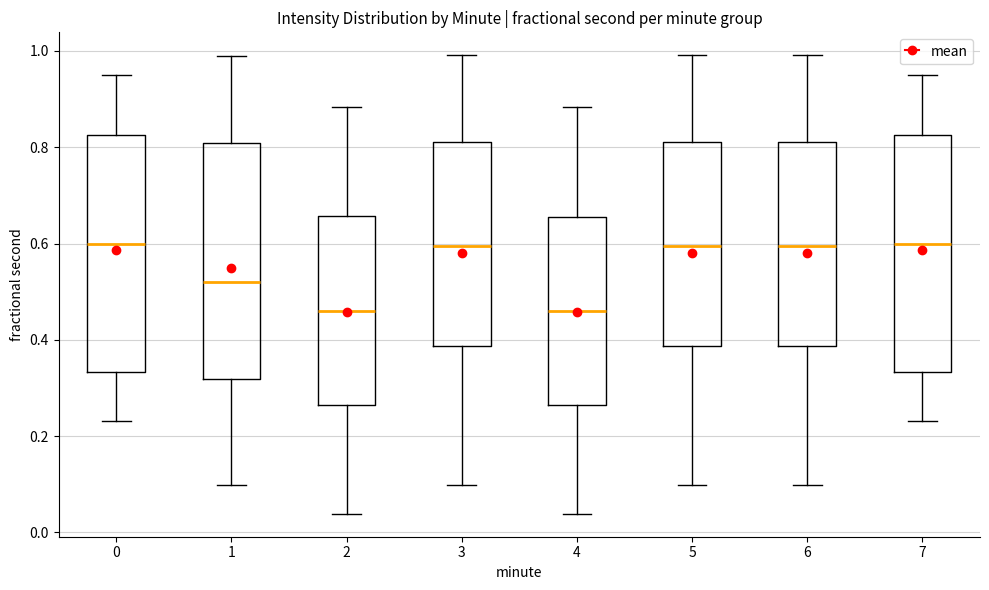

Where does the lower whisker of the box at x = 7 end on the y-axis? The values are not printed on the chart, so give them approximately, as read against the axis.

0.24